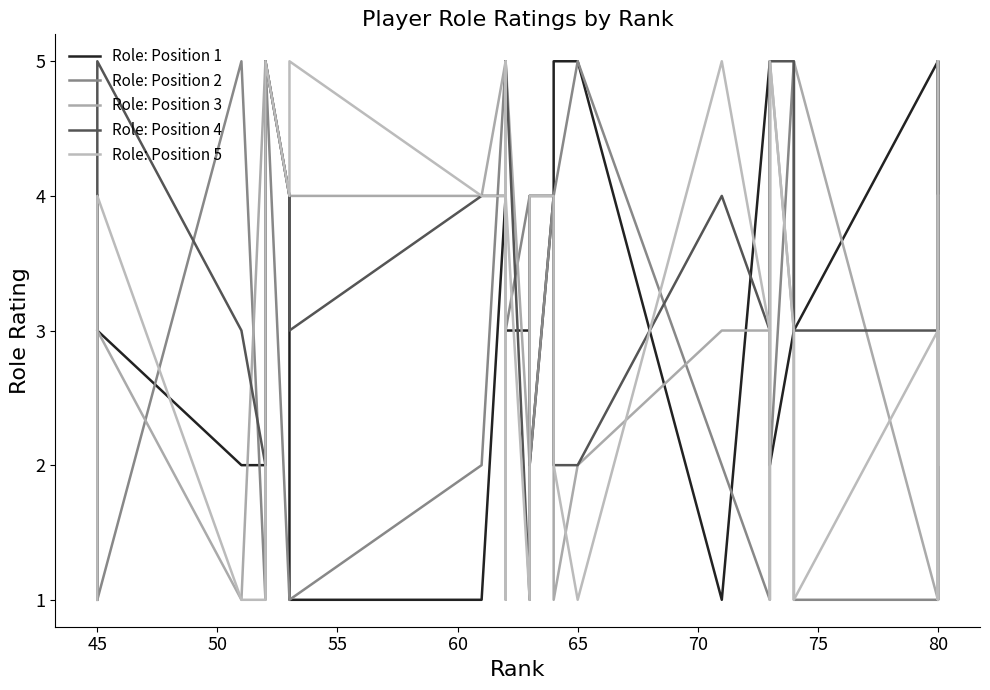

Is this an area chart (filled region under the line)?

No